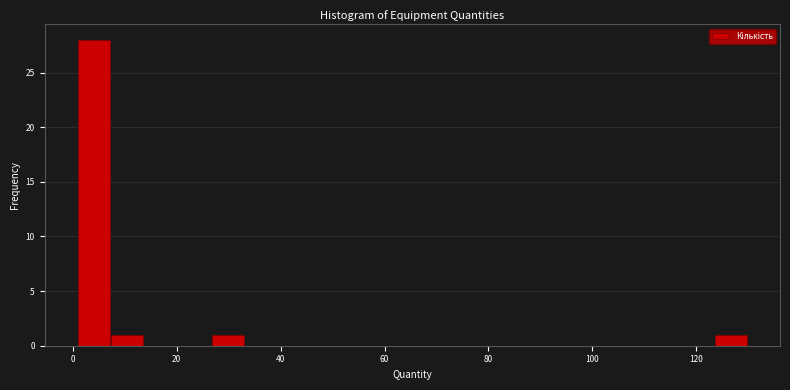

Read against the x-axis, roughly where is the centre of the tallest bar?

4